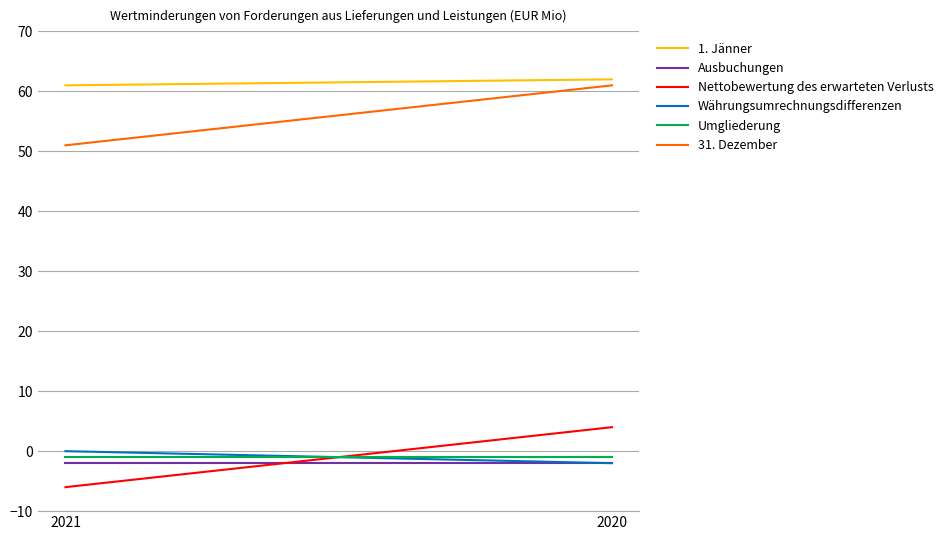

How many negative values does the Nettobewertung des erwarteten Verlusts series have?

1